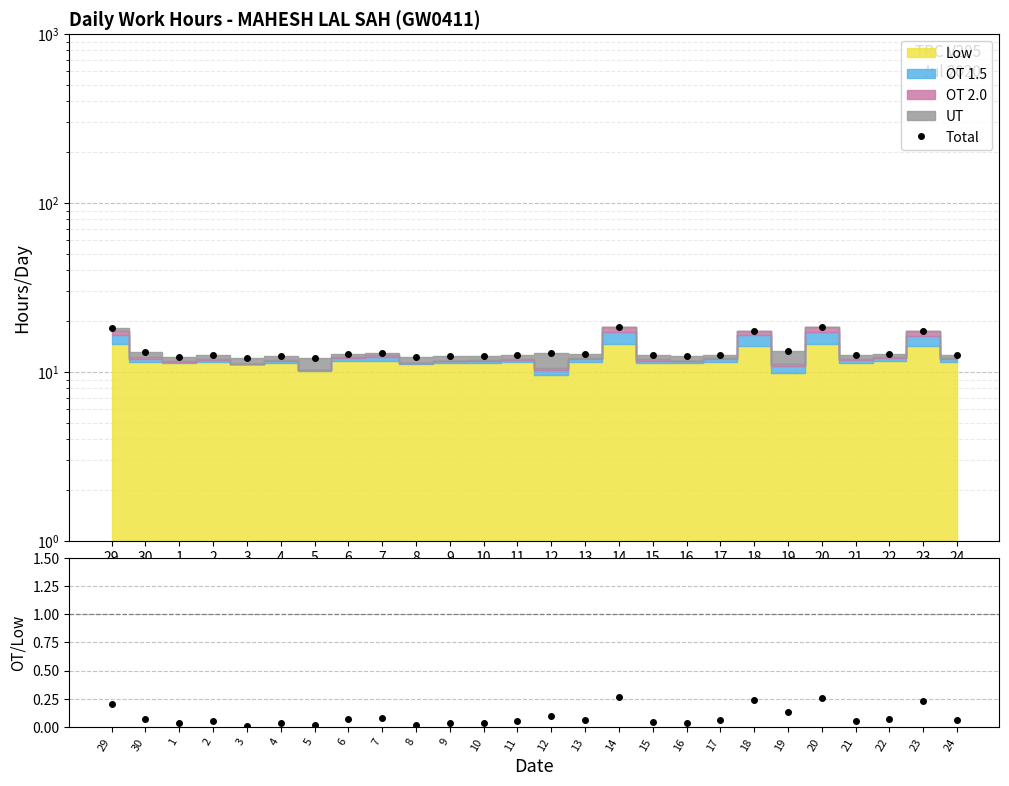

True or false: Total and OT/Low cross at least once.

False